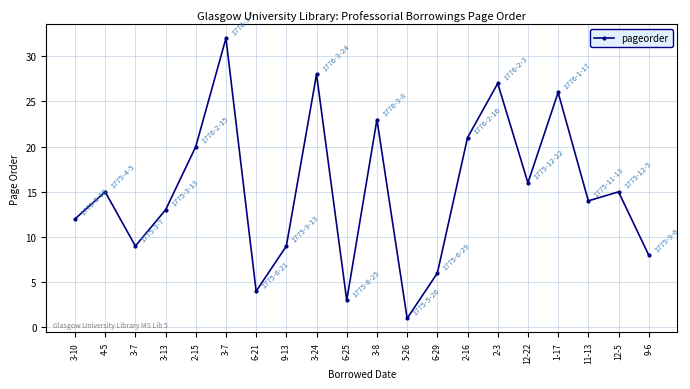

What is the label of the 17th point from the left?

1-17